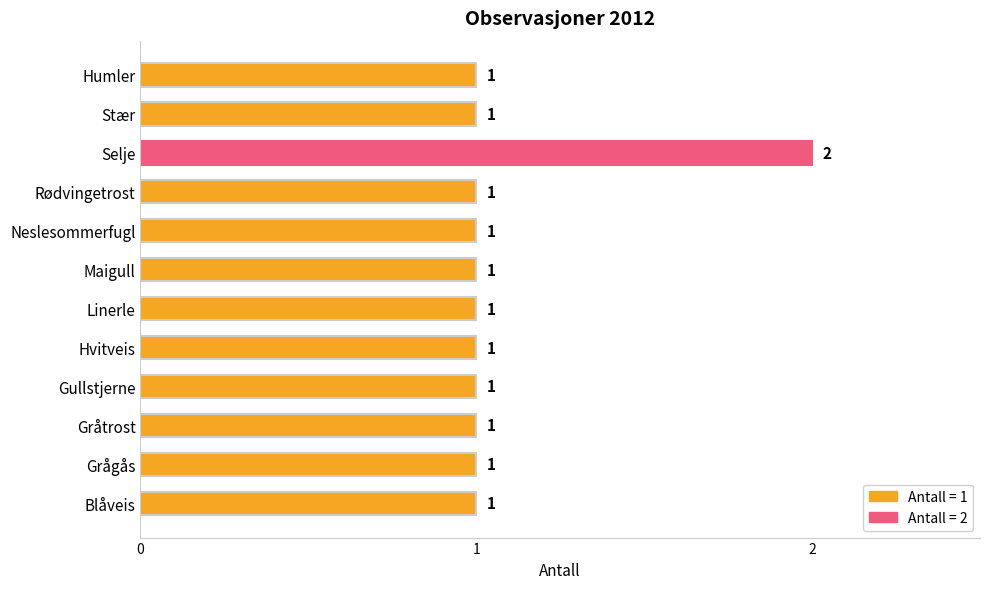

Is it true that the value at Gråtrost is 1?

True